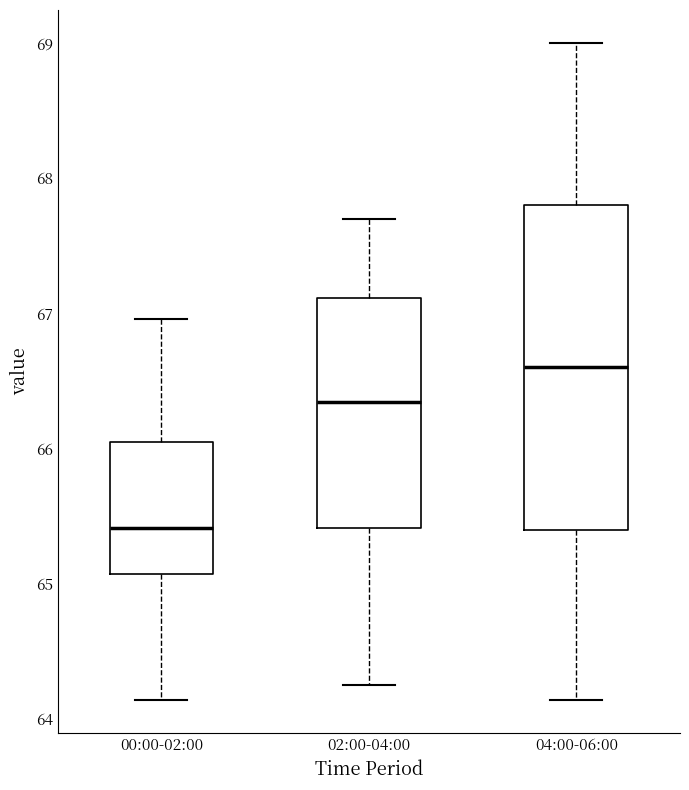

Reading left to right, read every box against the y-axis: the position of its median line, the range the box covers, and the ends of its whiskers. The values are not printed on the chart, so give them approximately, as read against the axis.

00:00-02:00: median 65.4, box 65.1 to 66.1, whiskers 64.1 to 67.0
02:00-04:00: median 66.3, box 65.4 to 67.1, whiskers 64.3 to 67.7
04:00-06:00: median 66.6, box 65.4 to 67.8, whiskers 64.1 to 69.0